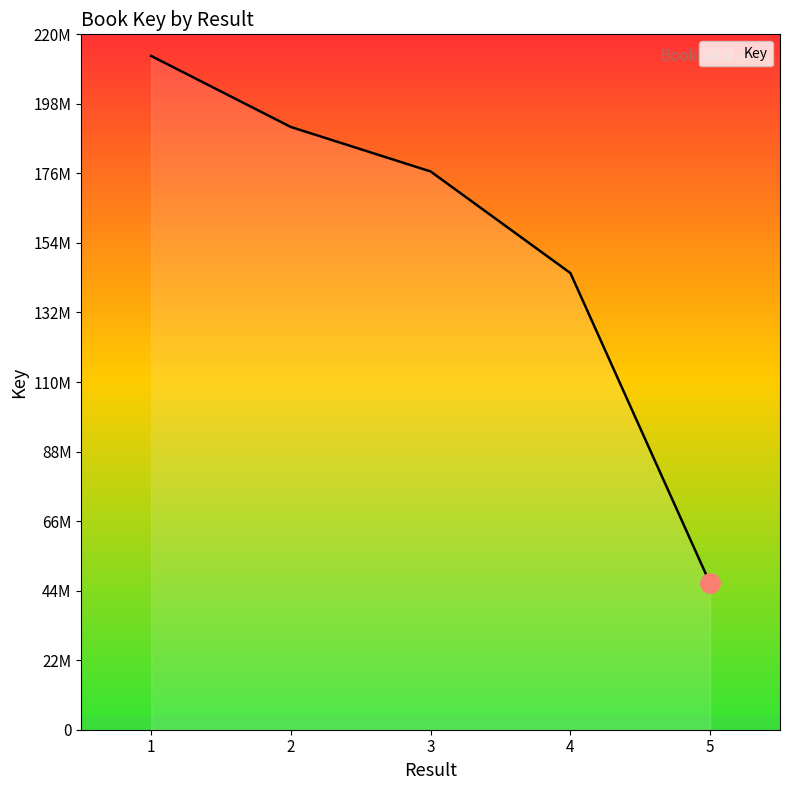

What is the change in value from 2 to 3?

-14073813